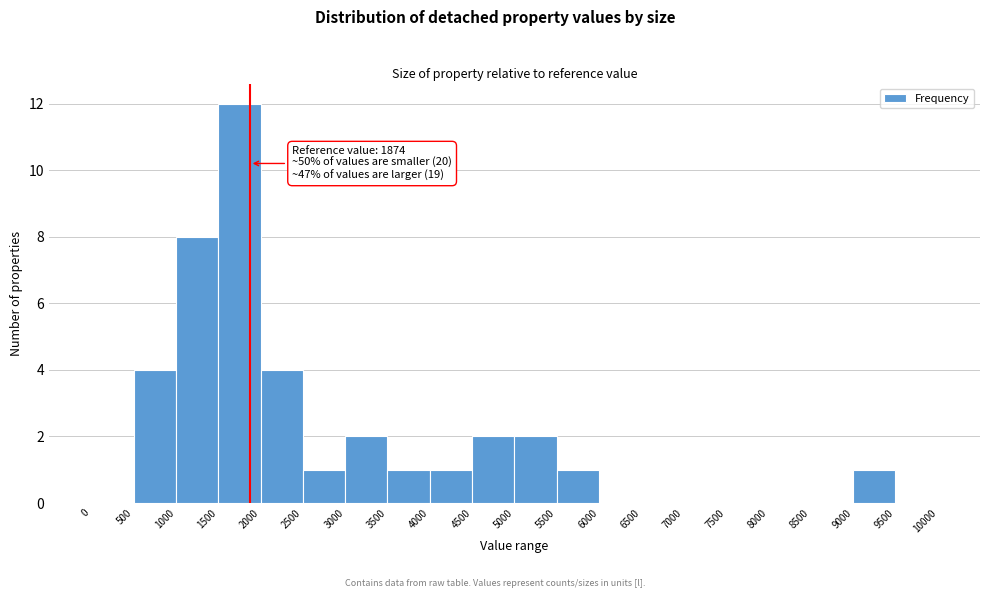

Which range on the x-axis has the tallest bar?

1500 to 2000